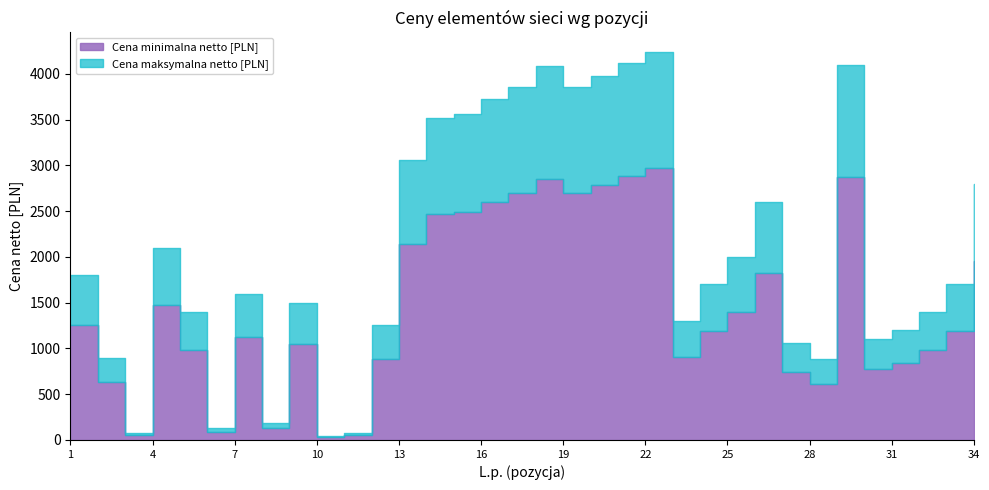

At 21, list the series in order from smallest to largest.

Cena minimalna netto [PLN], Cena maksymalna netto [PLN]